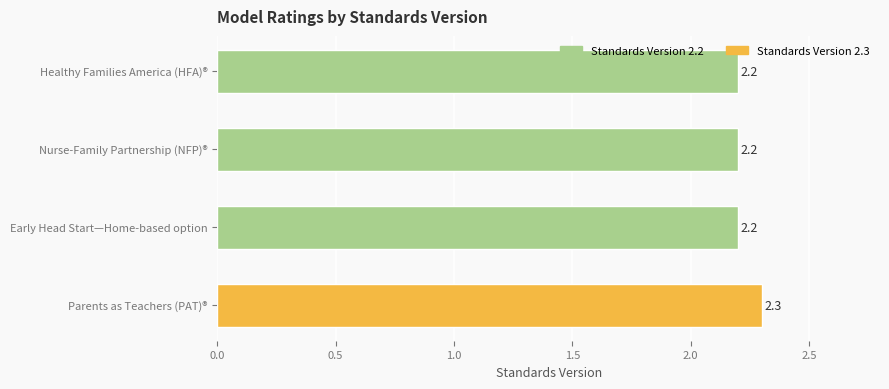

What is the label of the 4th bar from the right?

Healthy Families America (HFA)®